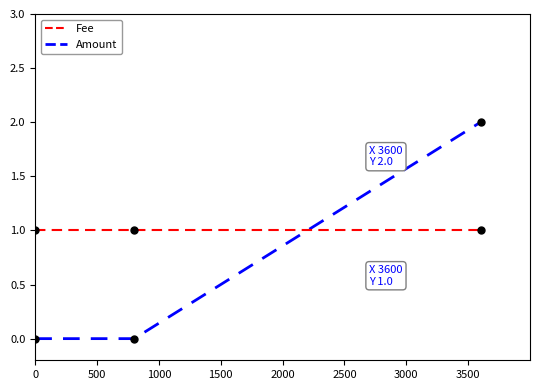

What is the value of the Amount point at the 3rd from the left?

2